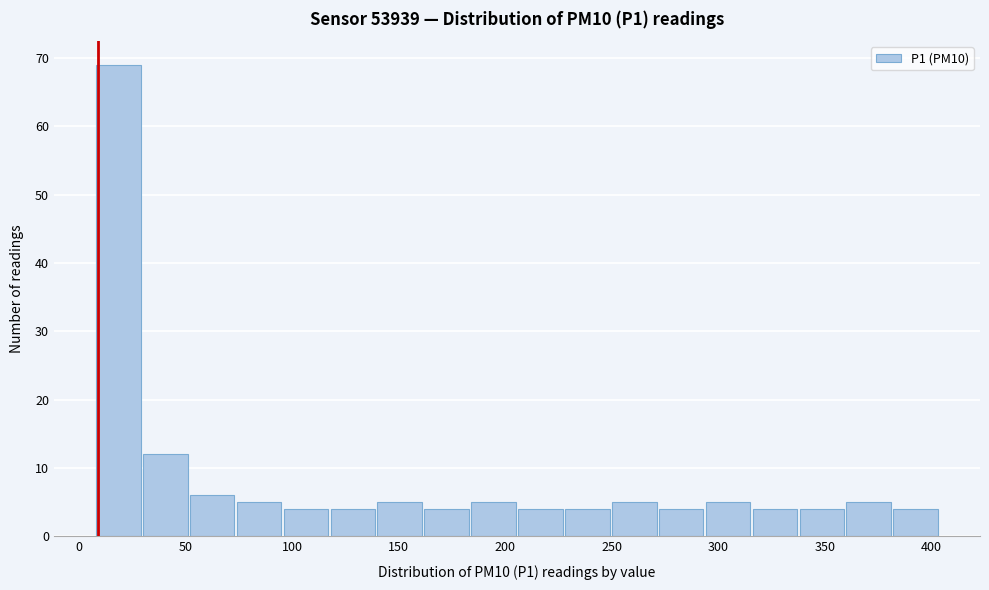

What is the height of the bar covering 118 to 140 on the x-axis? Neither the bar edges nor the heights are printed on the chart, so give them approximately, as read against the axes.

4